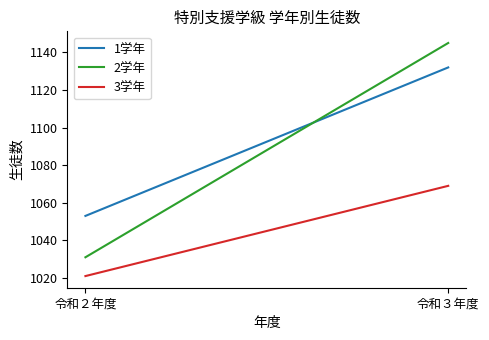

True or false: 2学年 has a value of 1031 at 令和２年度.

True